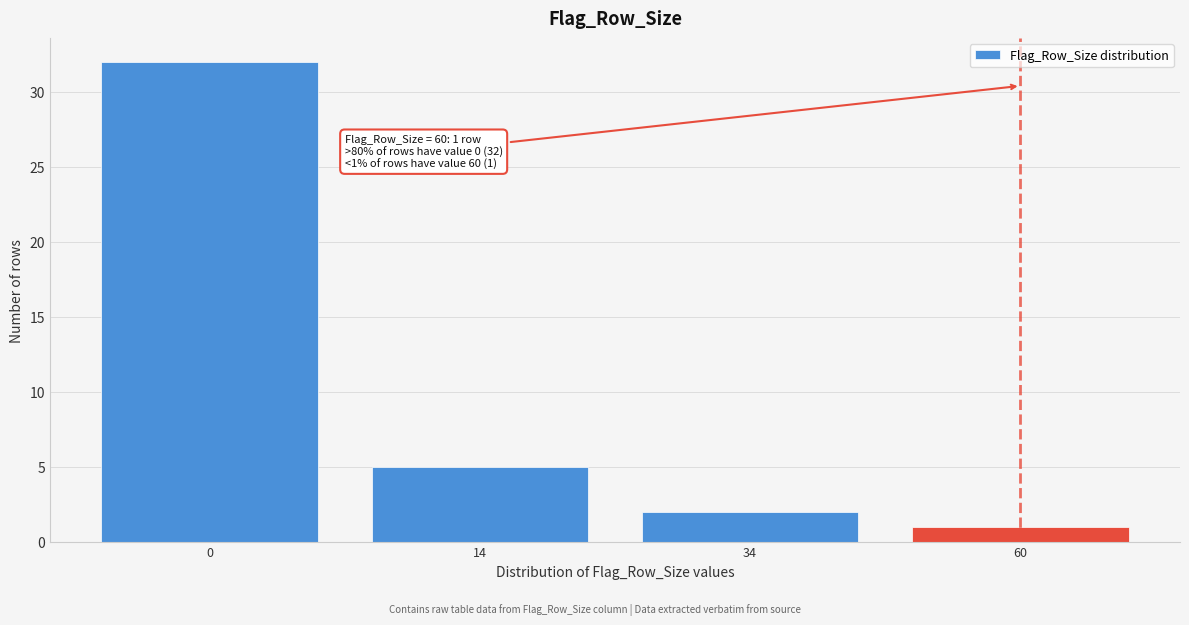

Reading right to left, transcribe all the data shown in this chart.

60=1	34=2	14=5	0=32